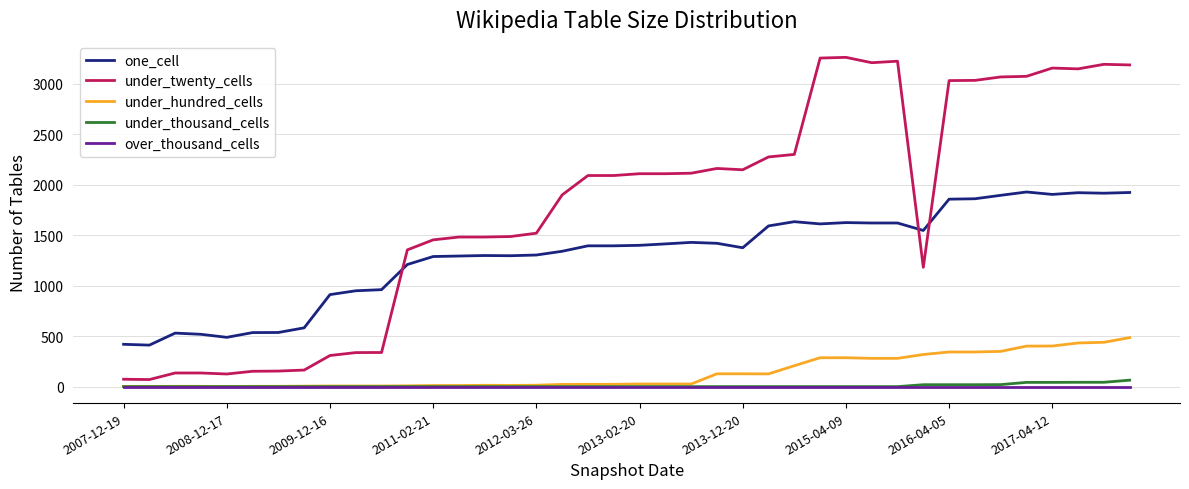

Which series has the largest total across all categories?

under_twenty_cells